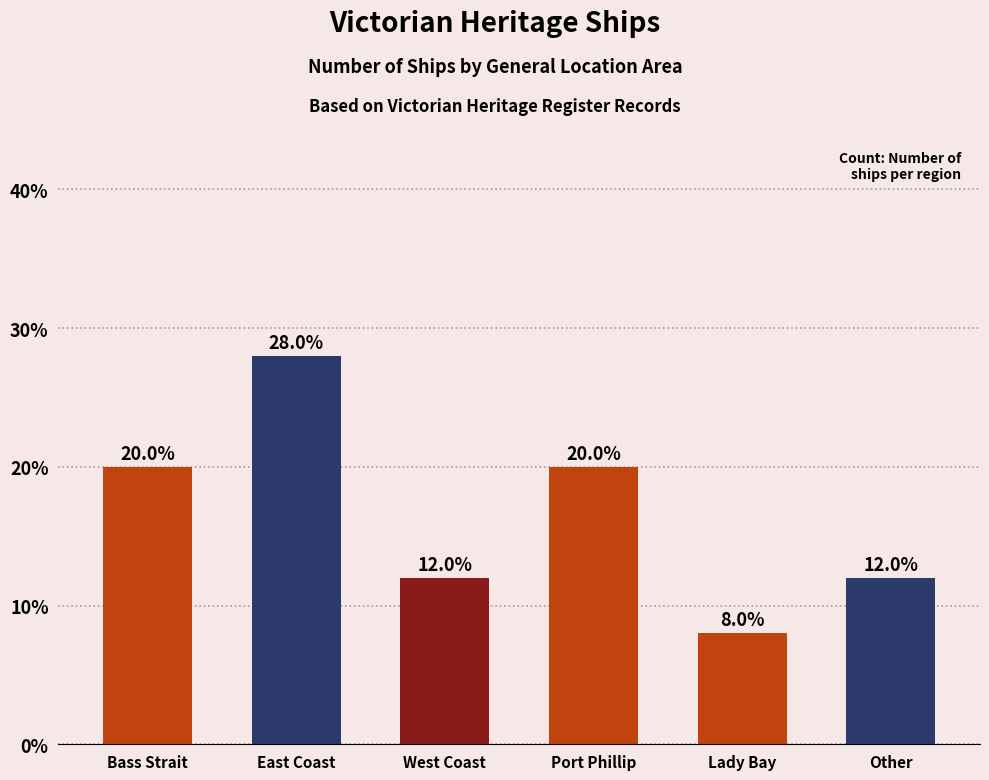

Reading left to right, list all the values displayed in this chart.

Bass Strait=20.0	East Coast=28.0	West Coast=12.0	Port Phillip=20.0	Lady Bay=8.0	Other=12.0